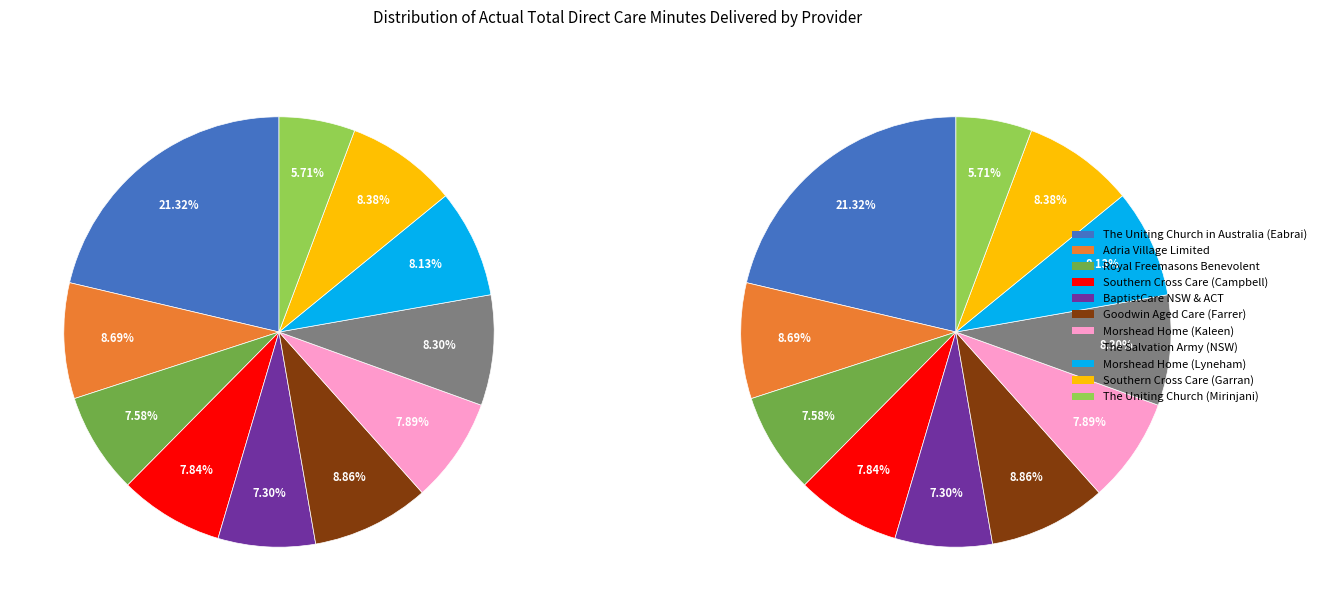

The Royal Freemasons Benevolent slice represents 1% of the pie. True or false?

False